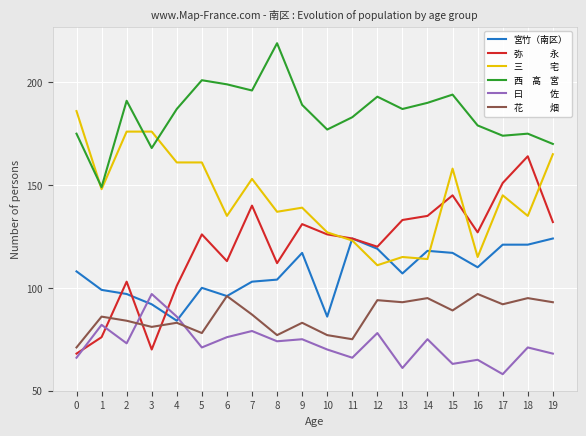

What is the spread (max minus min) of values at 18?

104